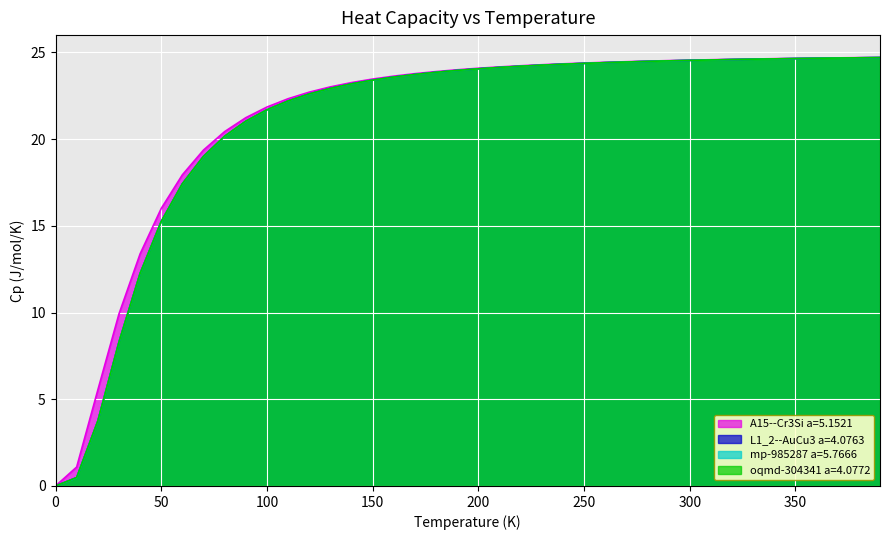

How many categories are shown in the chart?

40